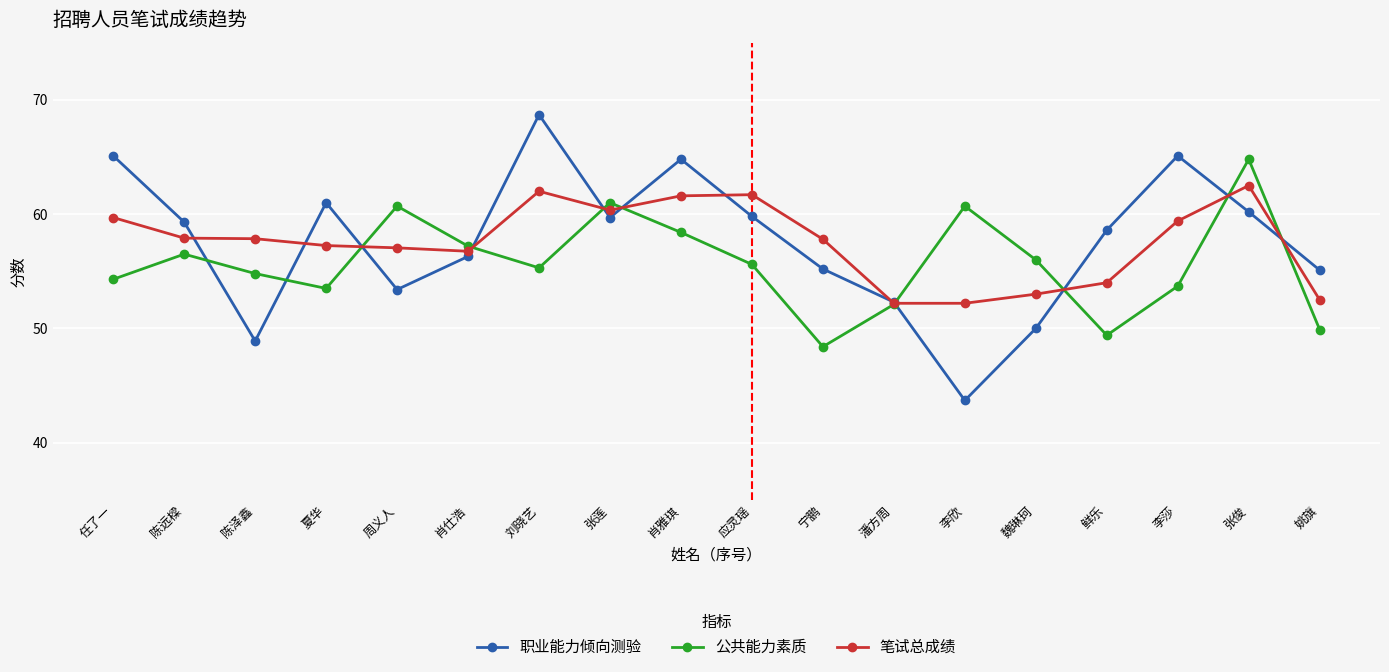

What is the average value of the 公共能力素质 series?

55.7